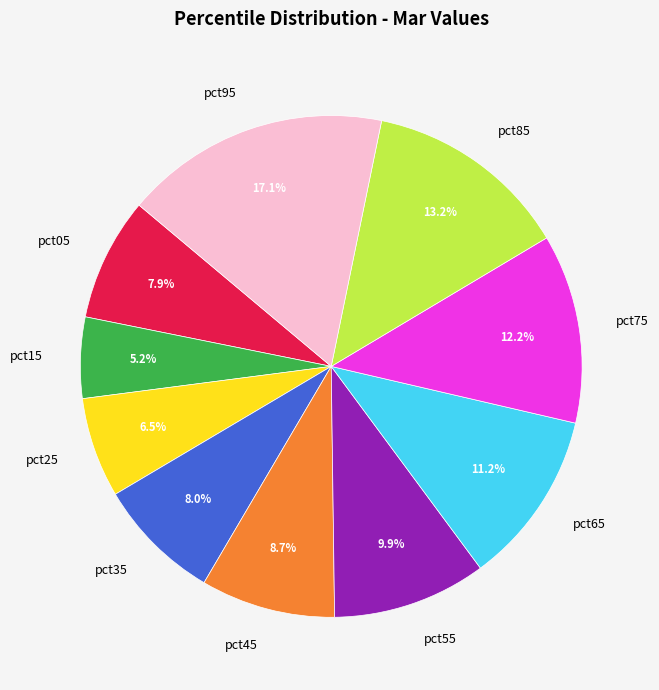

To the nearest percent, what is the combined percentage of pct25 and pct75?

19%